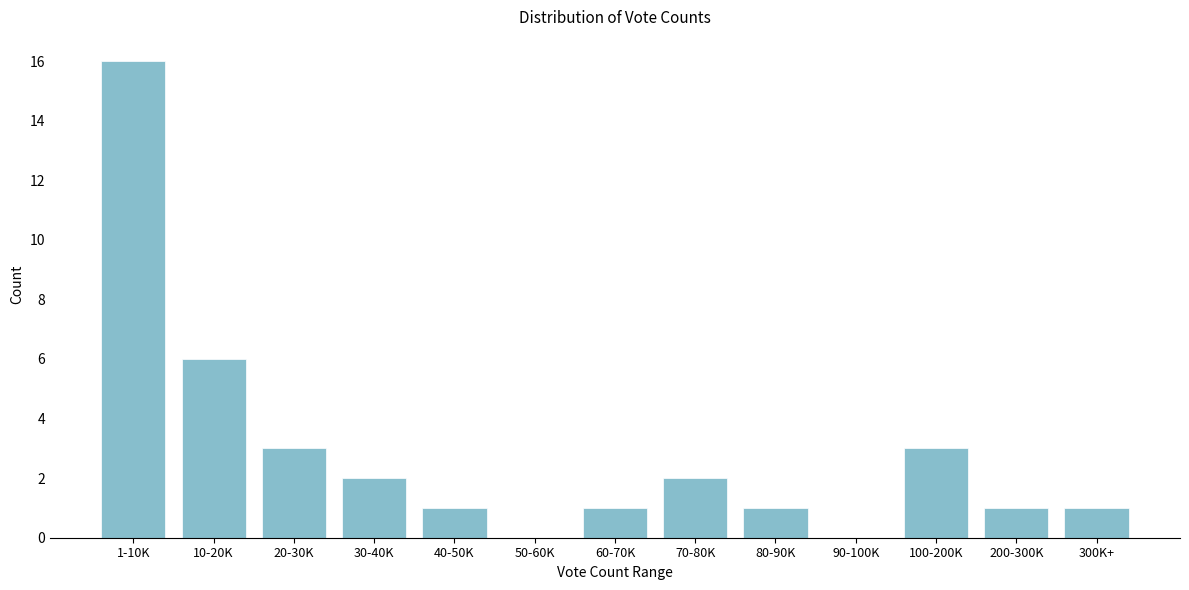

Reading left to right, list all the values displayed in this chart.

1-10K=16	10-20K=6	20-30K=3	30-40K=2	40-50K=1	50-60K=0	60-70K=1	70-80K=2	80-90K=1	90-100K=0	100-200K=3	200-300K=1	300K+=1